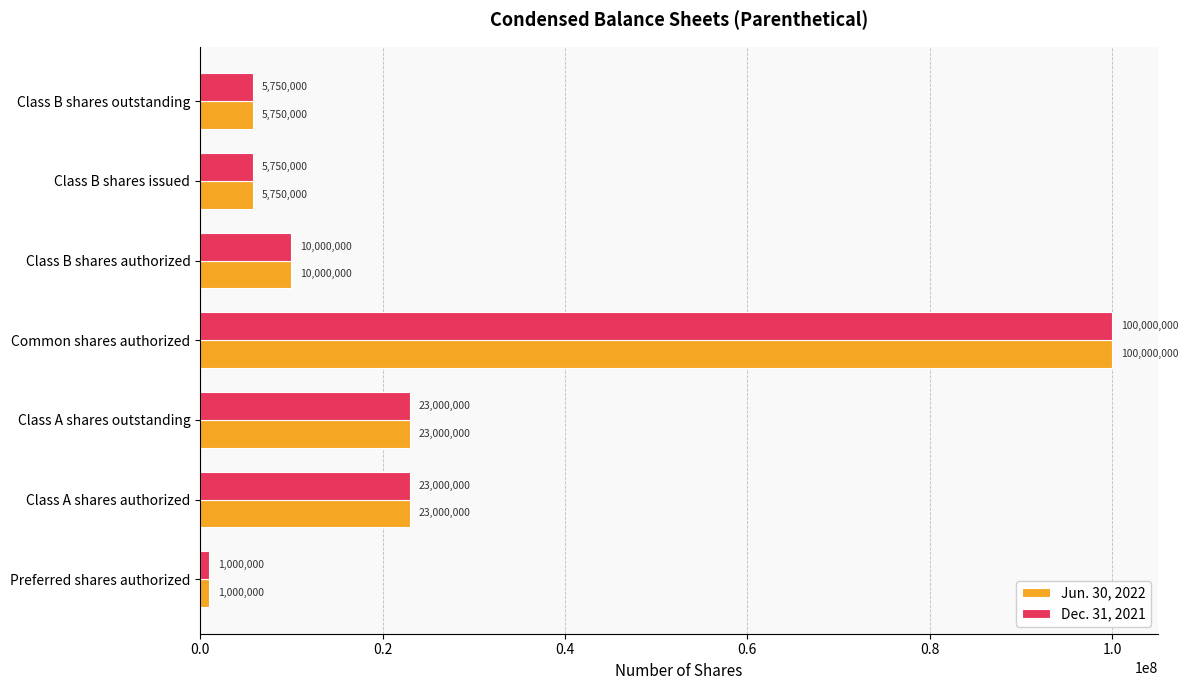

What is the total value across all series at Class B shares authorized?

20000000